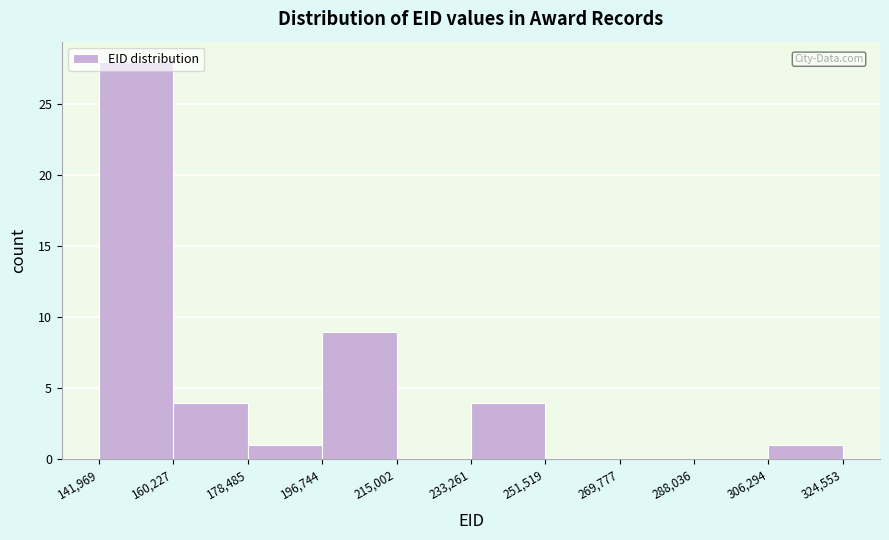

Reading left to right, list every bar in this chart as the range it spans on the x-axis followed by its height. The values are not printed on the chart, so give them approximately, as read against the axis.

141,969 to 160,227: 28
160,227 to 178,485: 4
178,485 to 196,744: 1
196,744 to 215,002: 9
215,002 to 233,261: 0
233,261 to 251,519: 4
251,519 to 269,777: 0
269,777 to 288,036: 0
288,036 to 306,294: 0
306,294 to 324,553: 1